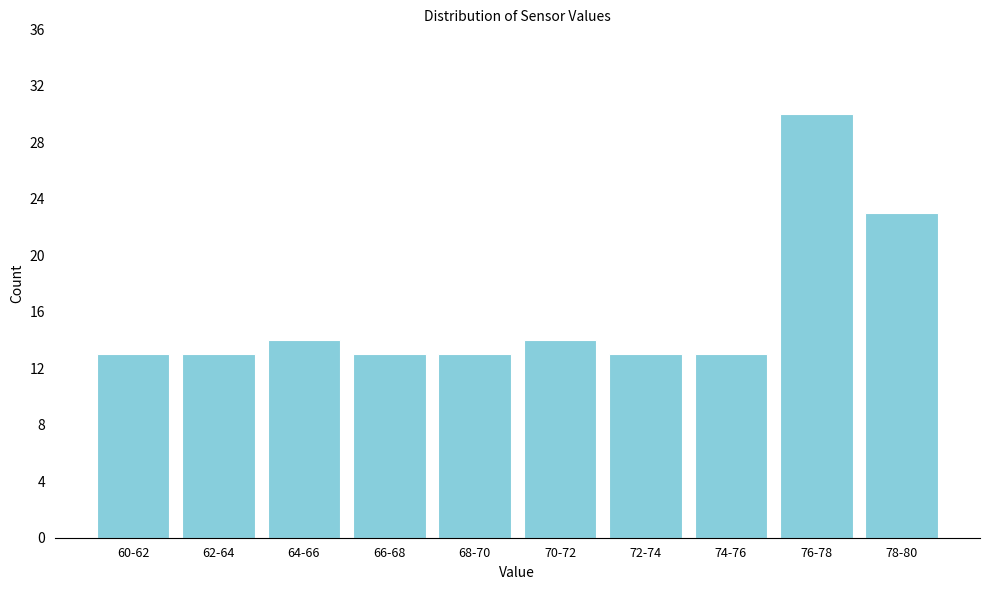

Reading left to right, transcribe all the data shown in this chart.

13	13	14	13	13	14	13	13	30	23